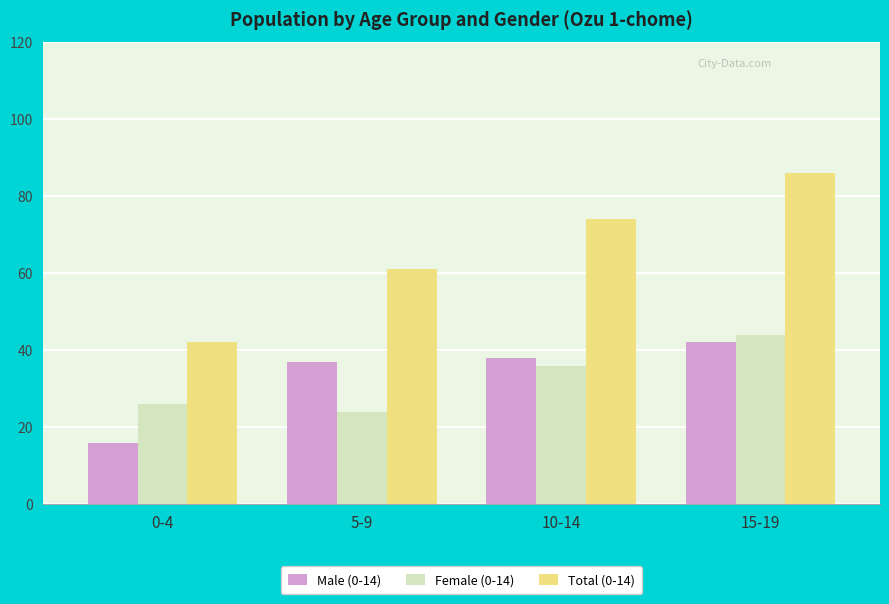

What is the value of the Female (0-14) bar at the 3rd from the left?

36